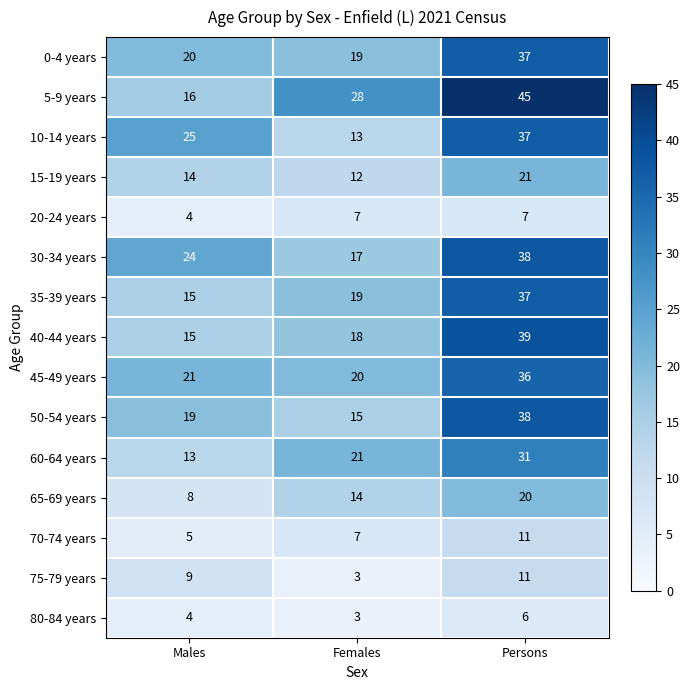

Which series has the largest range (max minus min)?

5-9 years